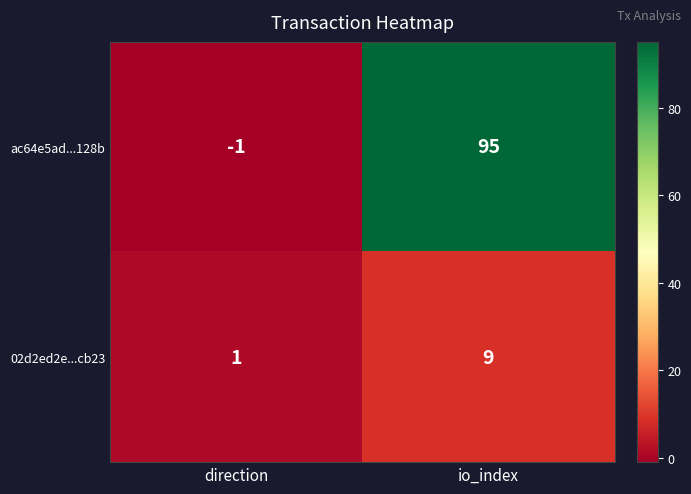

What is the approximate value of ac64e5ad...128b at io_index, to the nearest 10?

100